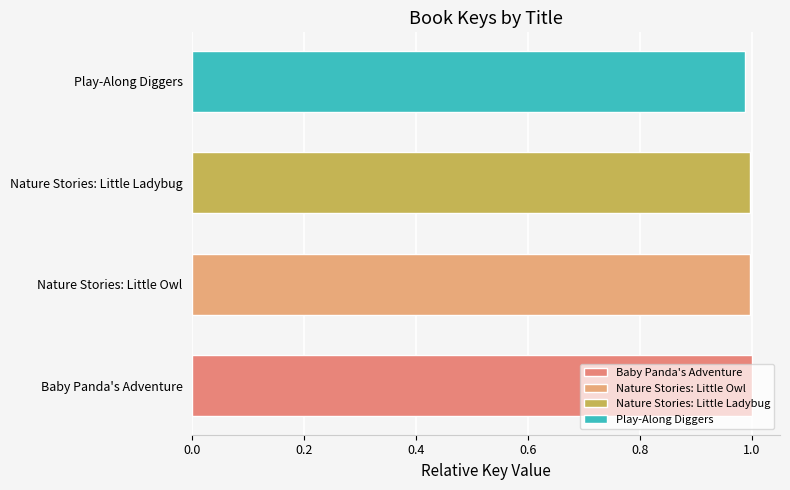

Are the bars horizontal?

Yes